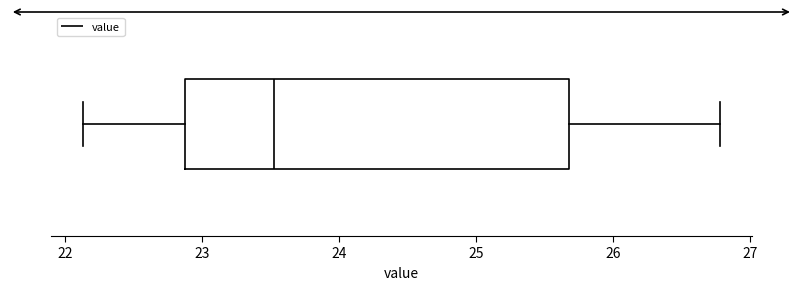

Transcribe this box plot: give where the median line is, the range the box spans, and where the two whiskers end, as read against the x-axis. The values are not printed on the chart, so give them approximately, as read against the axis.

median 23.5, box 22.9 to 25.7, whiskers 22.1 to 26.8